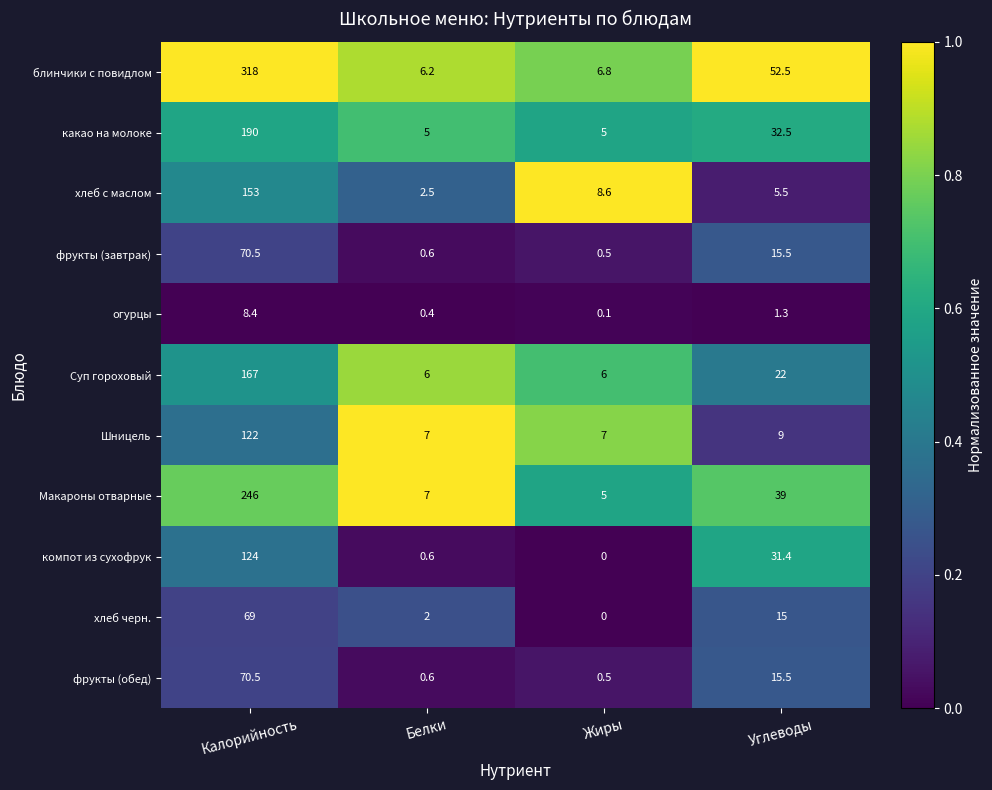

What is the approximate value of блинчики с повидлом at Белки?

6.2